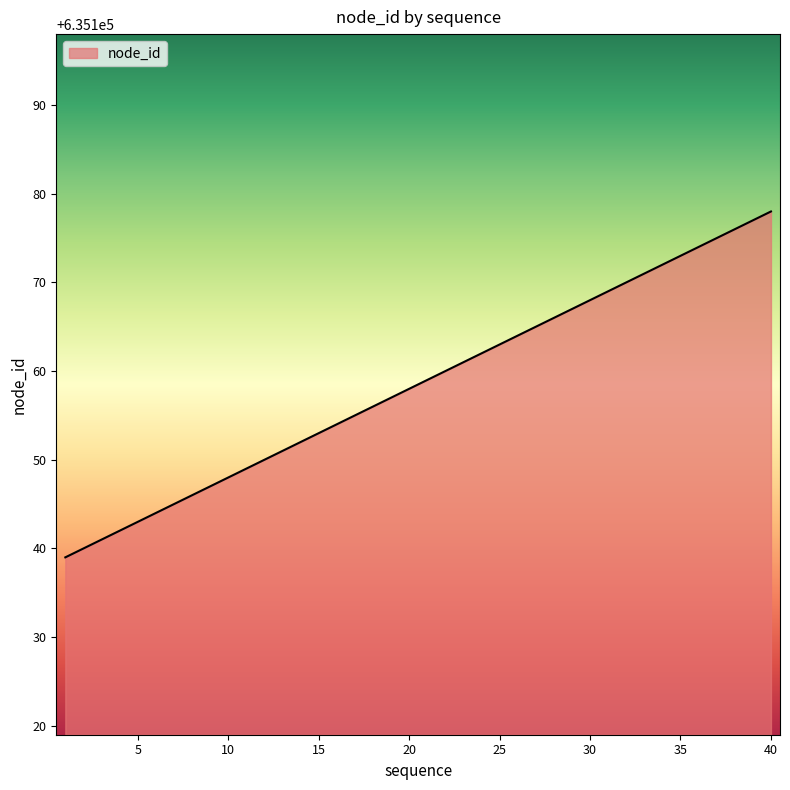

What is the difference between the maximum and minimum values?

39